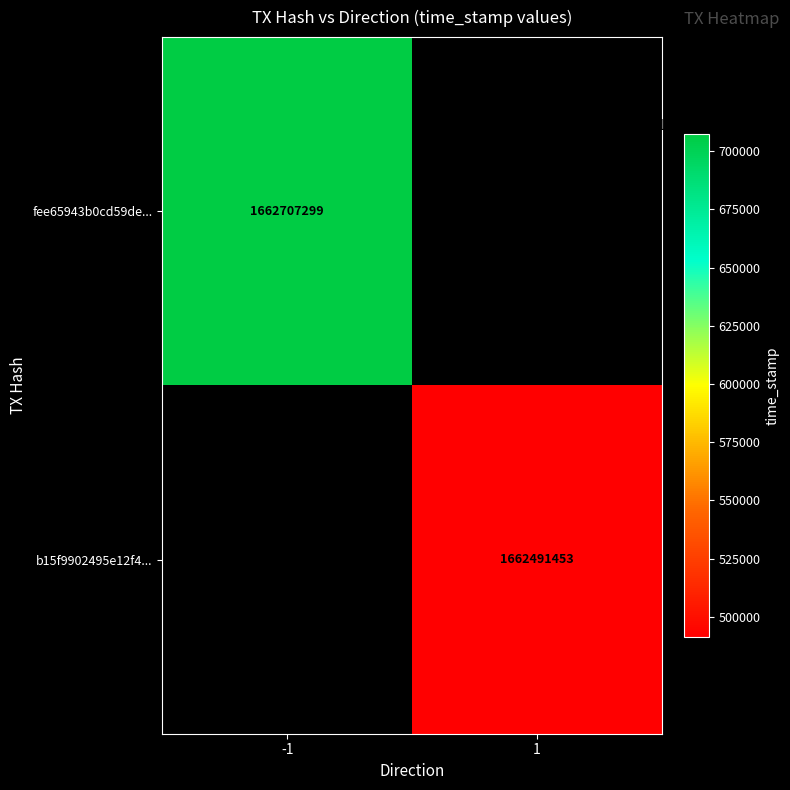

Is the value of b15f9902495e12f4... at 1 greater than the value of fee65943b0cd59de... at -1?

No